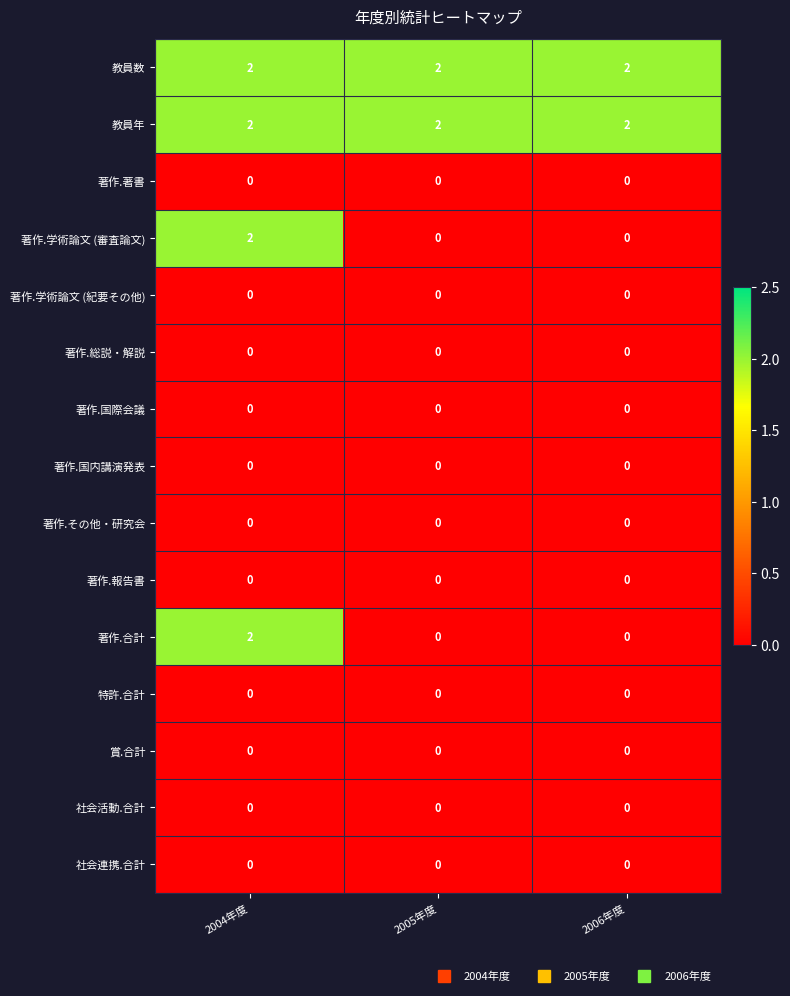

What is the maximum value shown in the chart?

2